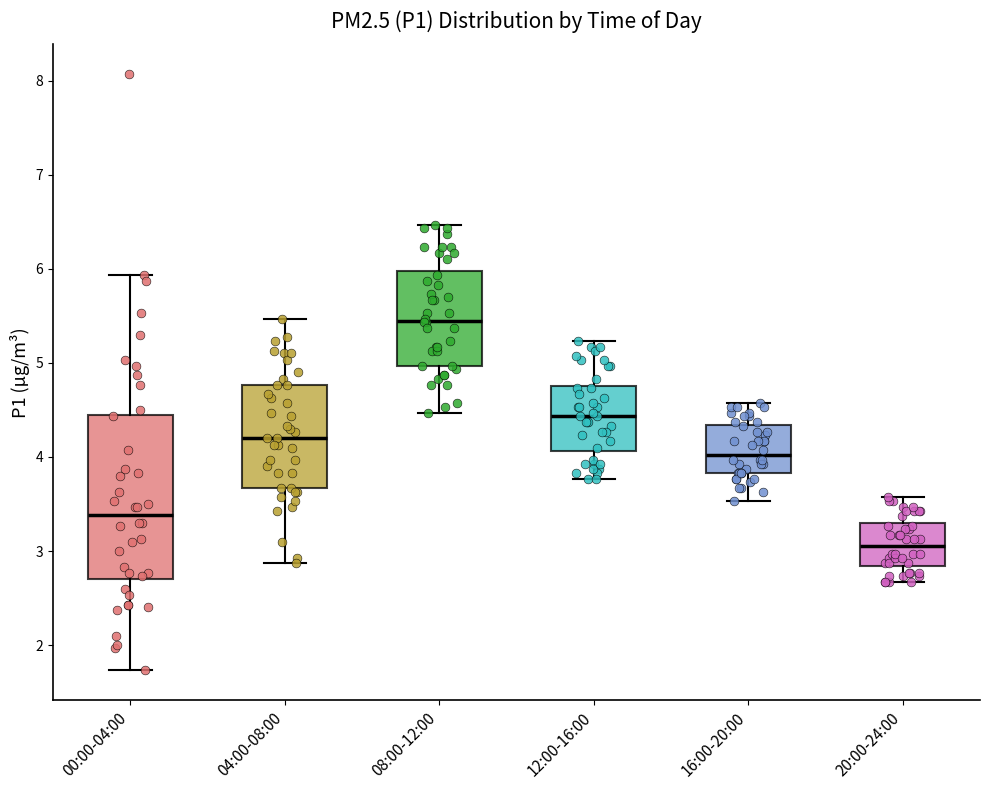

Reading left to right, read every box against the y-axis: the position of its median line, the range the box covers, and the ends of its whiskers. The values are not printed on the chart, so give them approximately, as read against the axis.

00:00-04:00: median 3.4, box 2.7 to 4.4, whiskers 1.7 to 5.9
04:00-08:00: median 4.2, box 3.7 to 4.8, whiskers 2.9 to 5.5
08:00-12:00: median 5.5, box 5.0 to 6.0, whiskers 4.5 to 6.5
12:00-16:00: median 4.4, box 4.1 to 4.8, whiskers 3.8 to 5.2
16:00-20:00: median 4.0, box 3.8 to 4.3, whiskers 3.5 to 4.6
20:00-24:00: median 3.1, box 2.8 to 3.3, whiskers 2.7 to 3.6